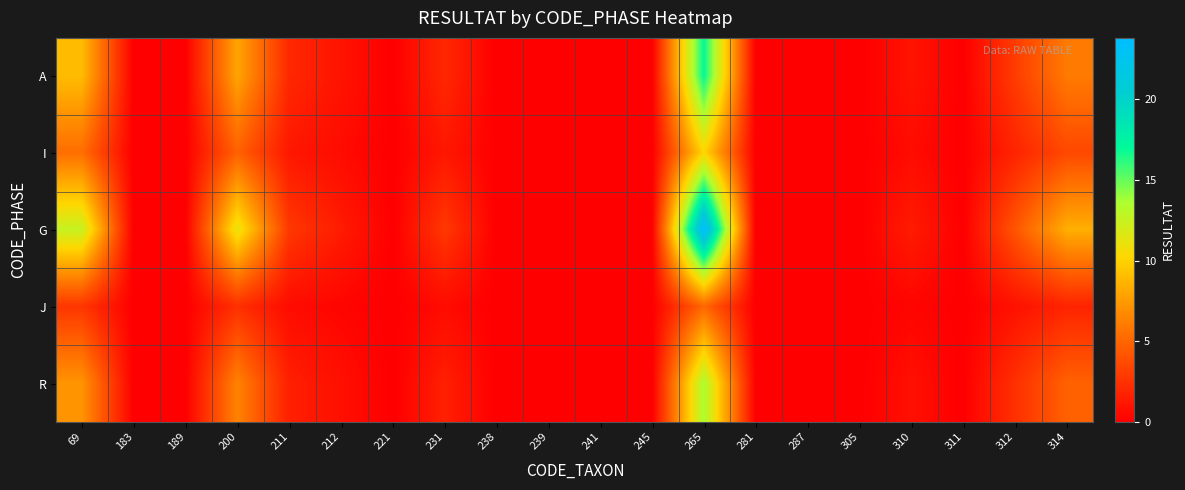

Rank the series by their maximum value, from lowest to highest.

J, I, R, A, G